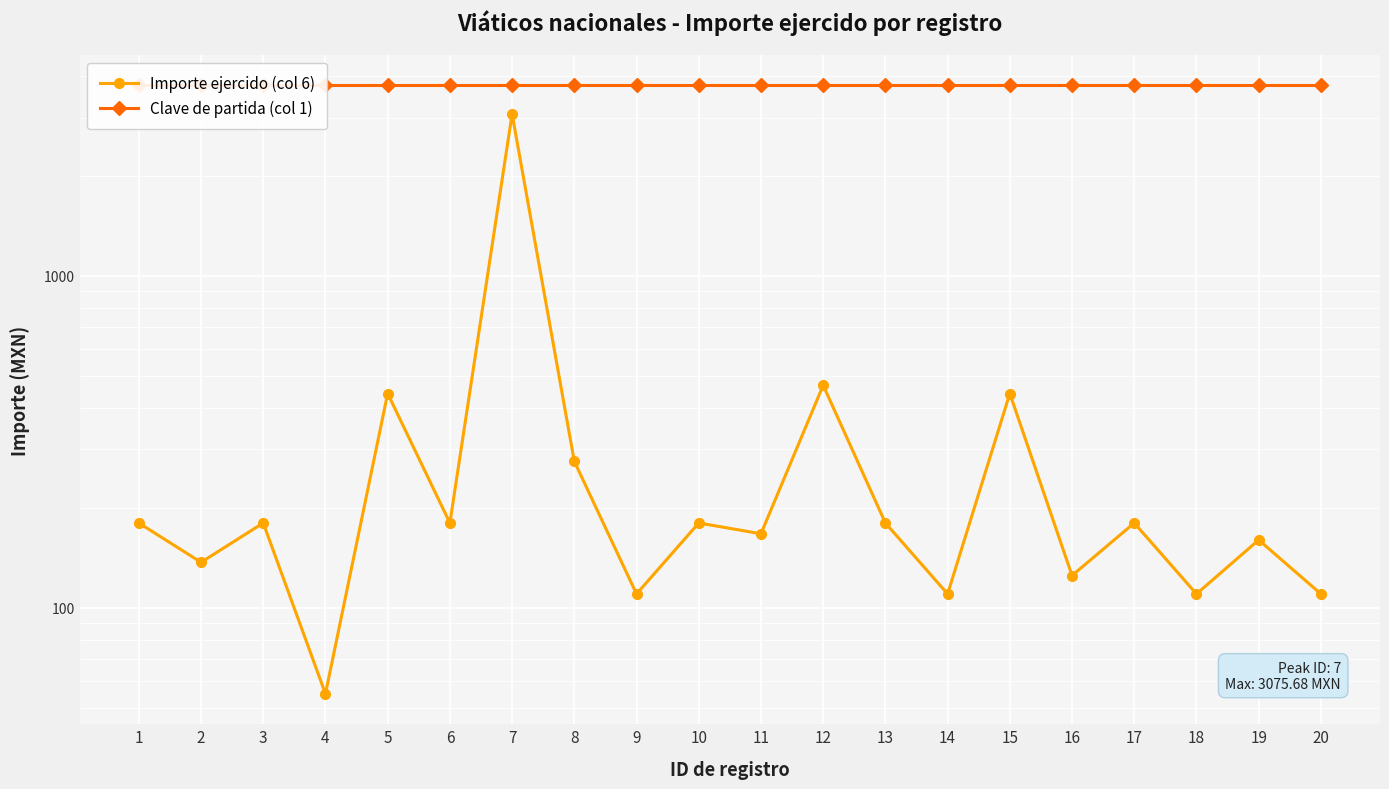

Reading left to right, transcribe all the data shown in this chart.

Importe ejercido (col 6): 1=180.0	2=137.0	3=180.0	4=55.0	5=442.0	6=180.0	7=3075.7	8=276.0	9=110.0	10=180.0	11=167.0	12=468.0	13=180.0	14=110.0	15=442.0	16=125.0	17=180.0	18=110.0	19=160.0	20=110.0
Clave de partida (col 1): 1=3751.0	2=3751.0	3=3751.0	4=3751.0	5=3751.0	6=3751.0	7=3751.0	8=3751.0	9=3751.0	10=3751.0	11=3751.0	12=3751.0	13=3751.0	14=3751.0	15=3751.0	16=3751.0	17=3751.0	18=3751.0	19=3751.0	20=3751.0